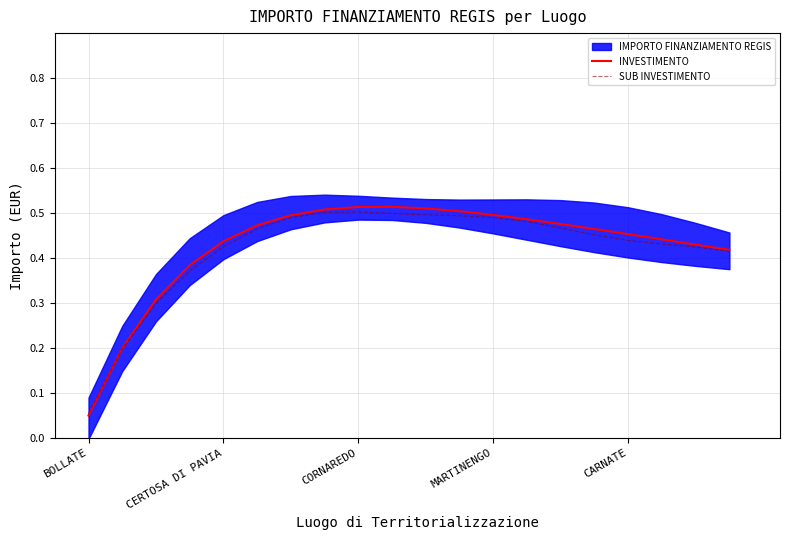

True or false: INVESTIMENTO and SUB INVESTIMENTO intersect in this chart.

True